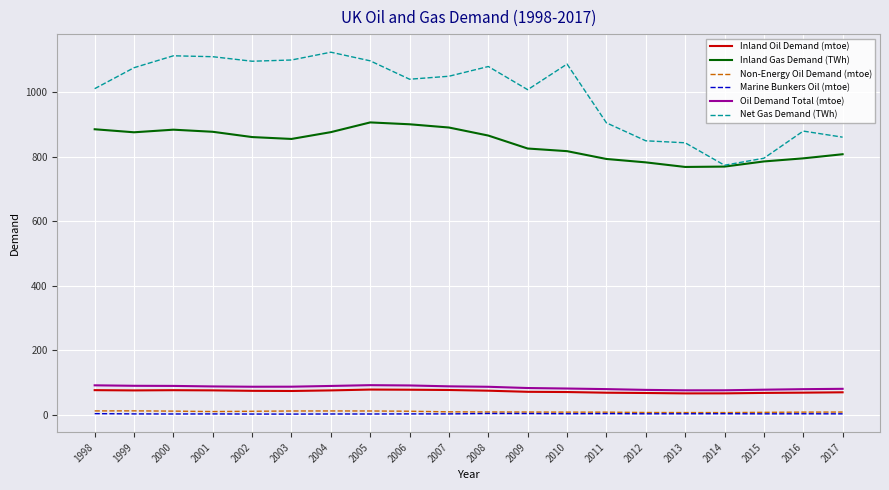

Count the number of data series in this chart.

6